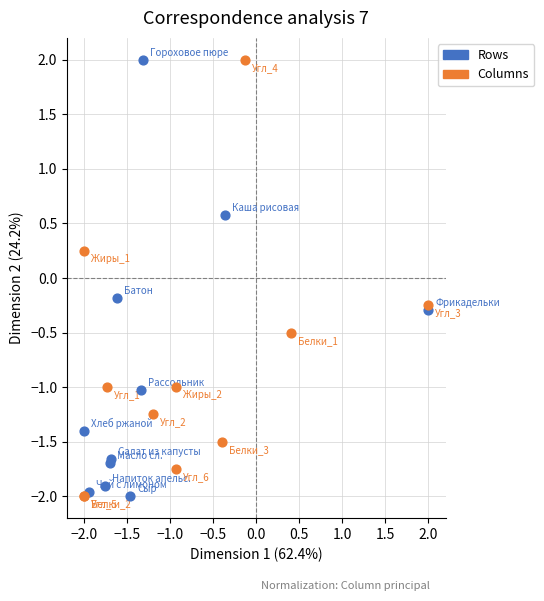

What are all the series names shown in the legend?

Rows, Columns